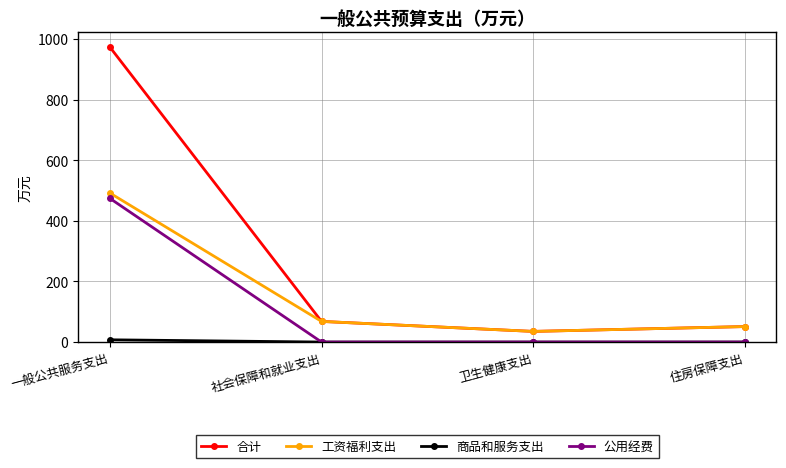

What is the label of the 4th point from the left?

住房保障支出